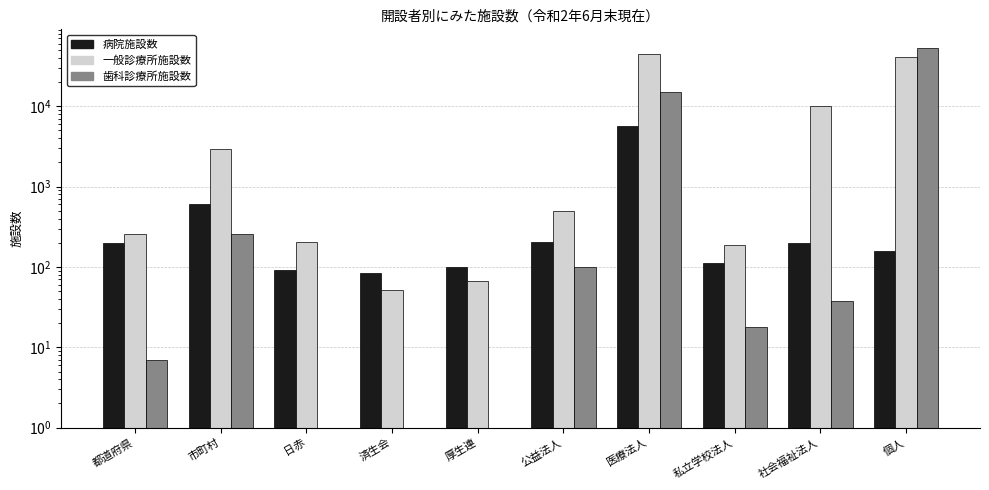

What value does the 病院施設数 series have at 市町村?

610